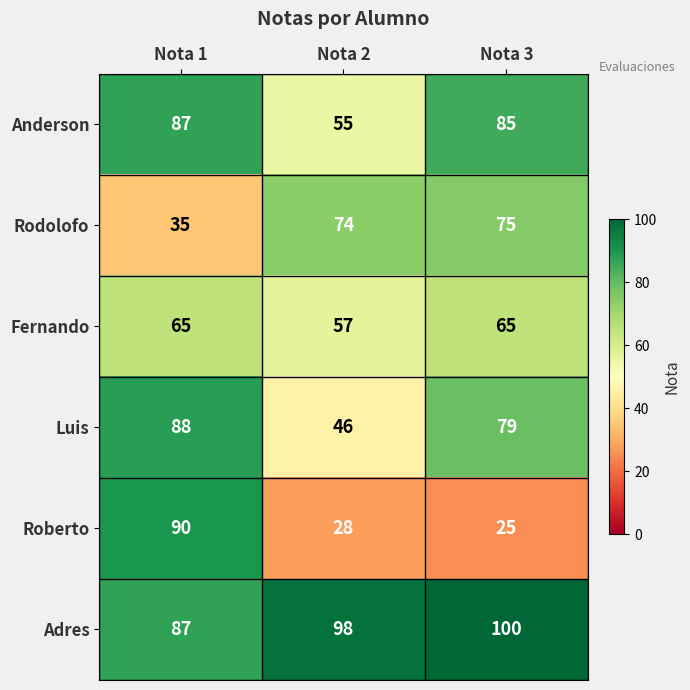

At which category does the chart reach its peak across all series?

Nota 3